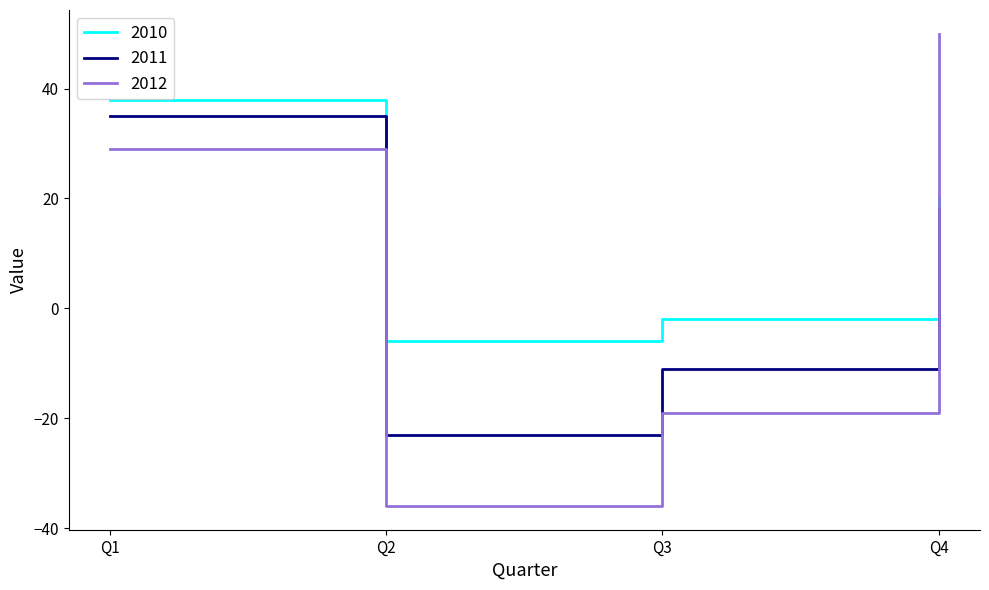

Reading right to left, transcribe all the data shown in this chart.

2010: Q4=20	Q3=-2	Q2=-6	Q1=38
2011: Q4=18	Q3=-11	Q2=-23	Q1=35
2012: Q4=50	Q3=-19	Q2=-36	Q1=29